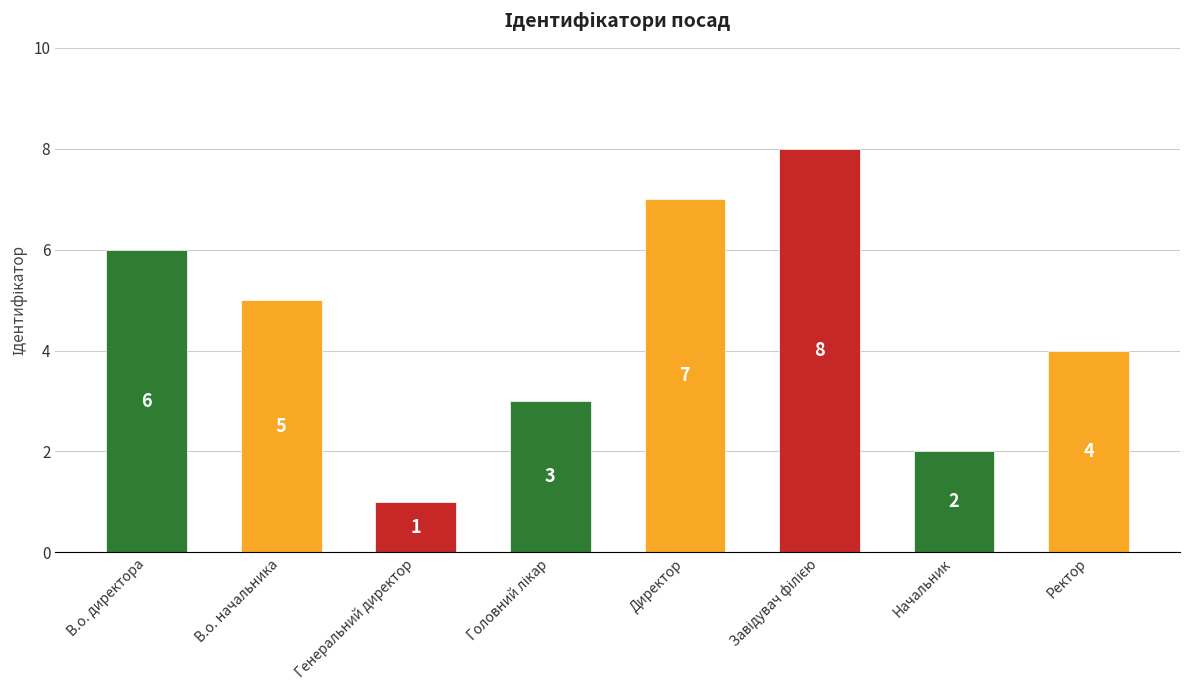

What is the change in value from Генеральний директор to Ректор?

+3